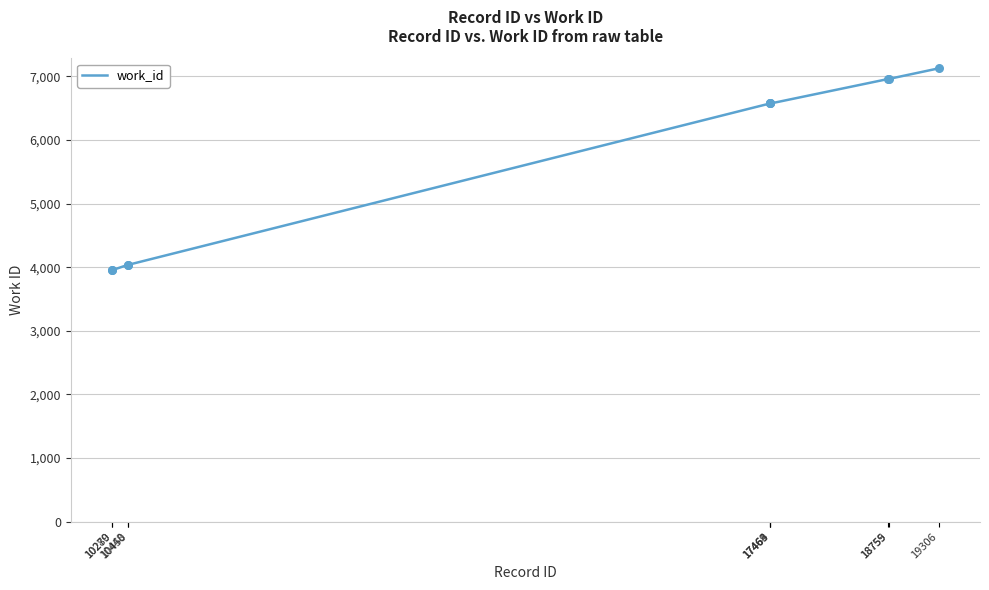

Approximately how many times larger is the value at 18759 compared to 10448?

1.7